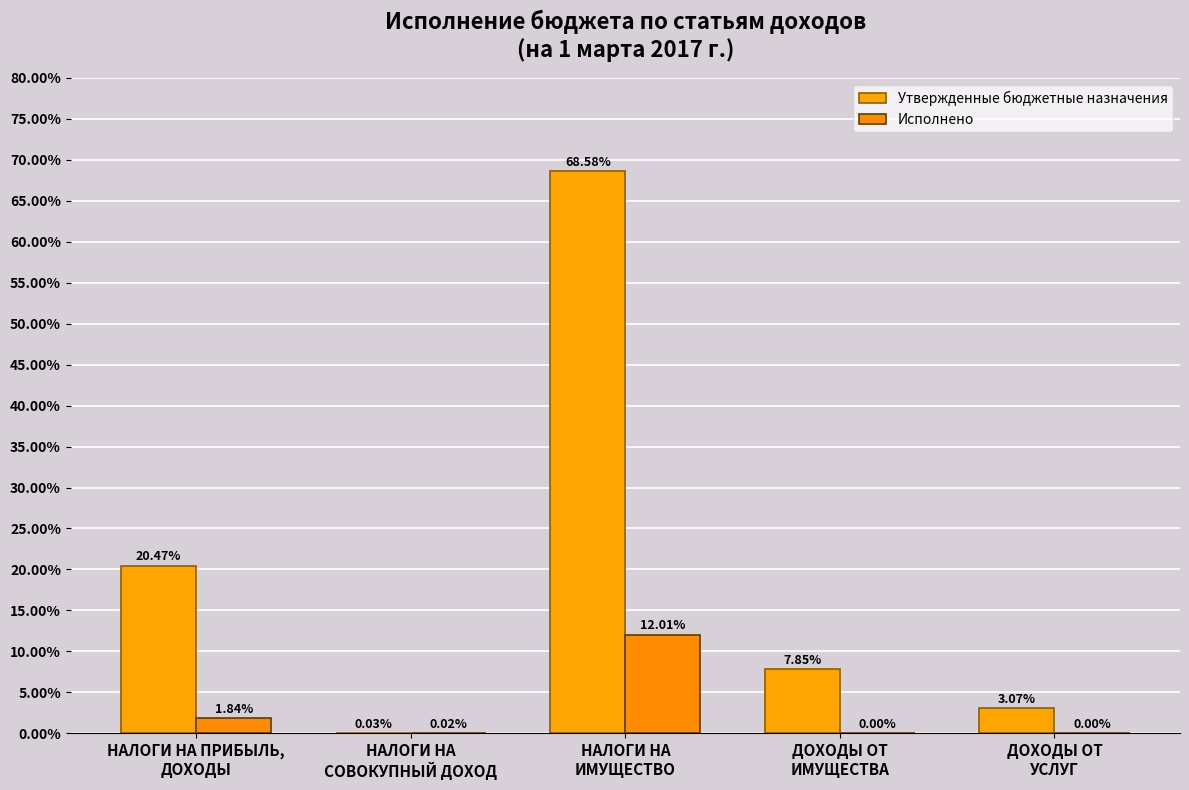

What is the label of the 3rd bar from the left?

НАЛОГИ НА
ИМУЩЕСТВО